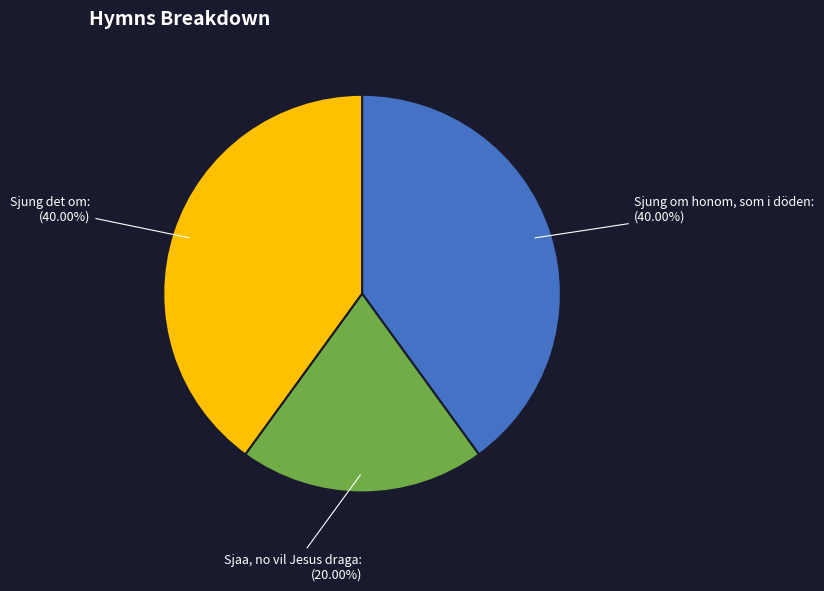

What is the smallest slice in the pie chart?

Sjaa, no vil Jesus draga